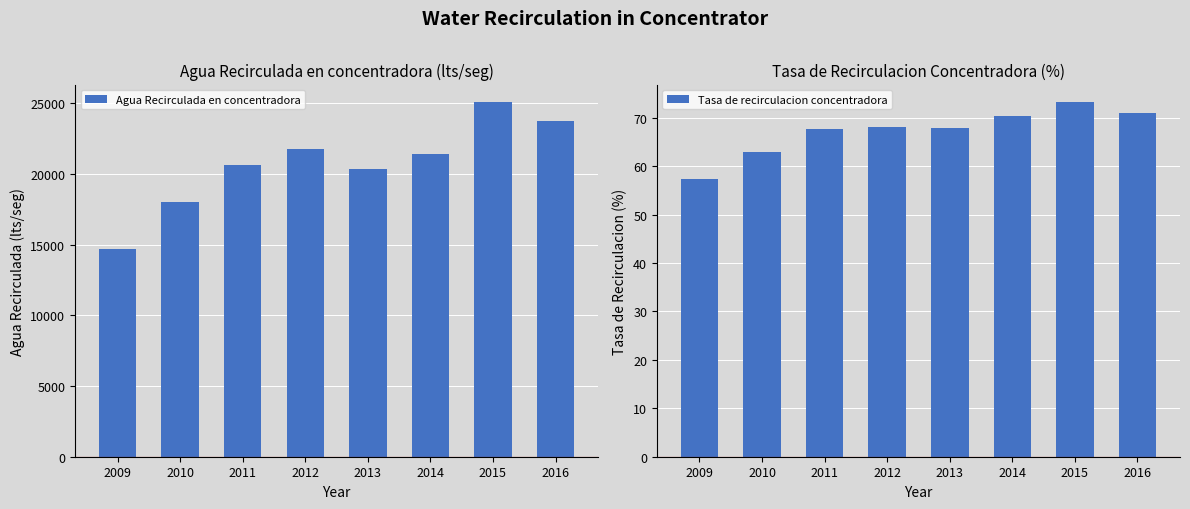

Between 2010 and 2016, which is larger?

2016